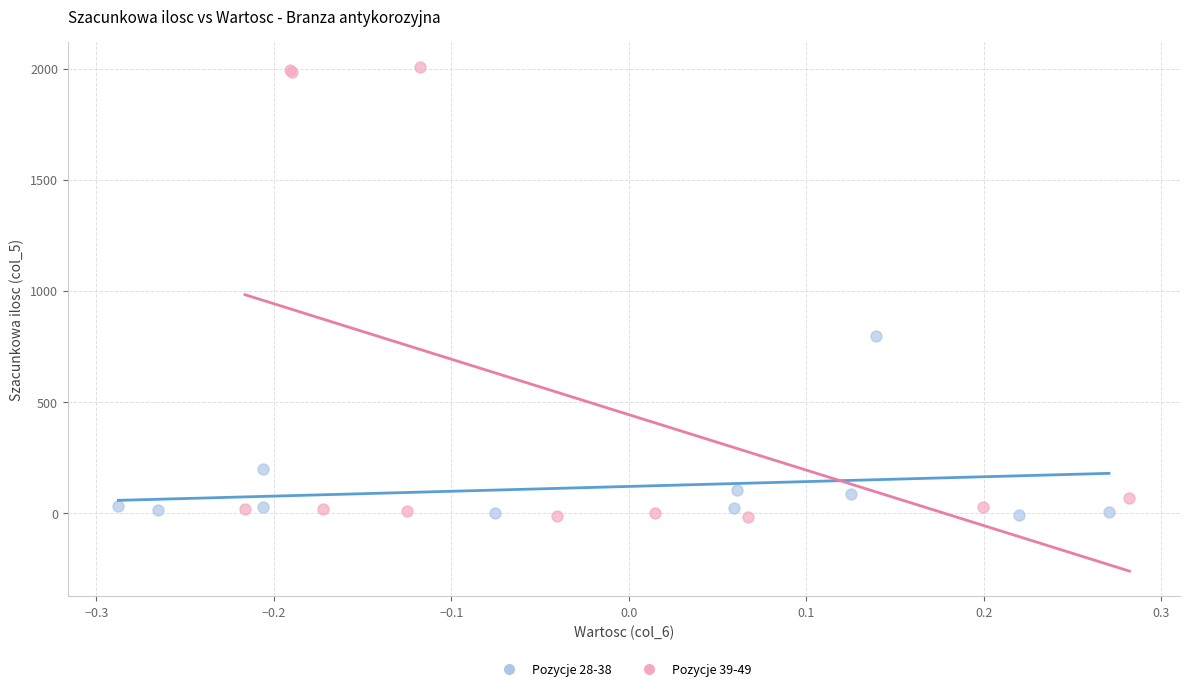

Which series contains the highest Y value?

Pozycje 39-49